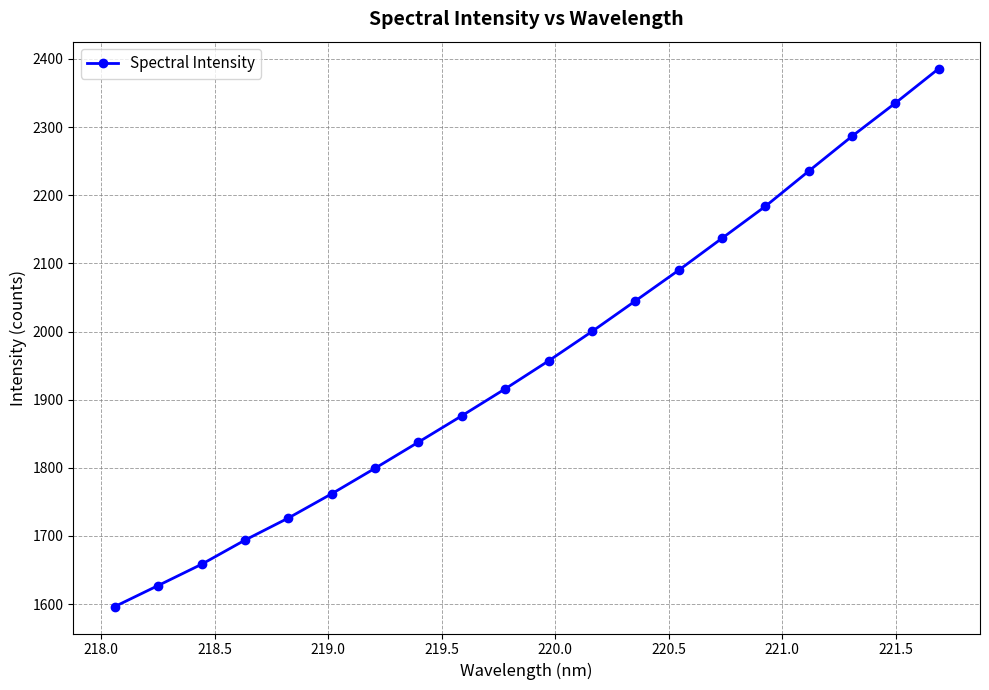

What is the difference between the maximum and second lowest values?

758.8